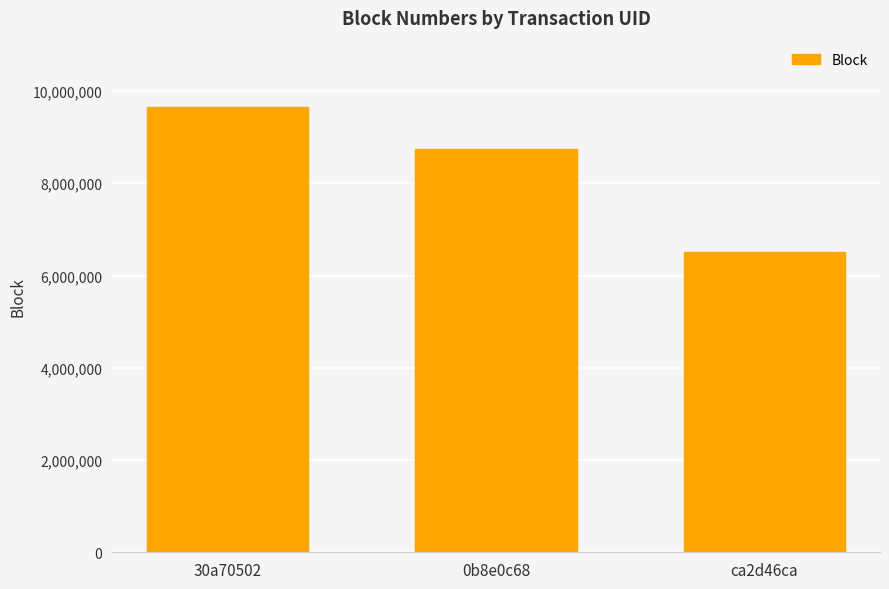

The chart shows a value of 5033974 at 30a70502. True or false?

False